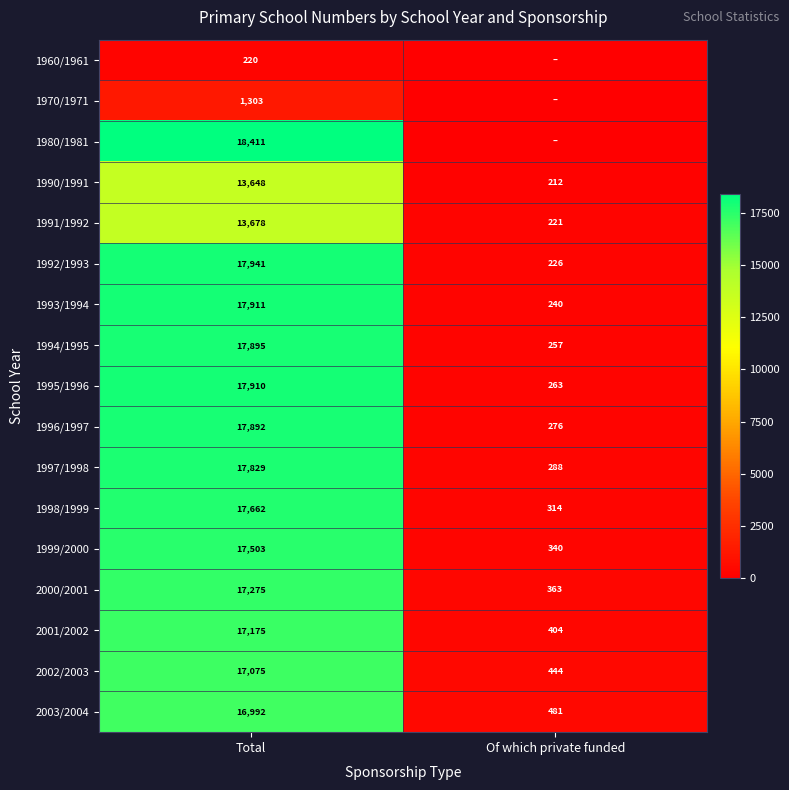

Is it true that 1994/1995 equals 257 at Of which private funded?

True